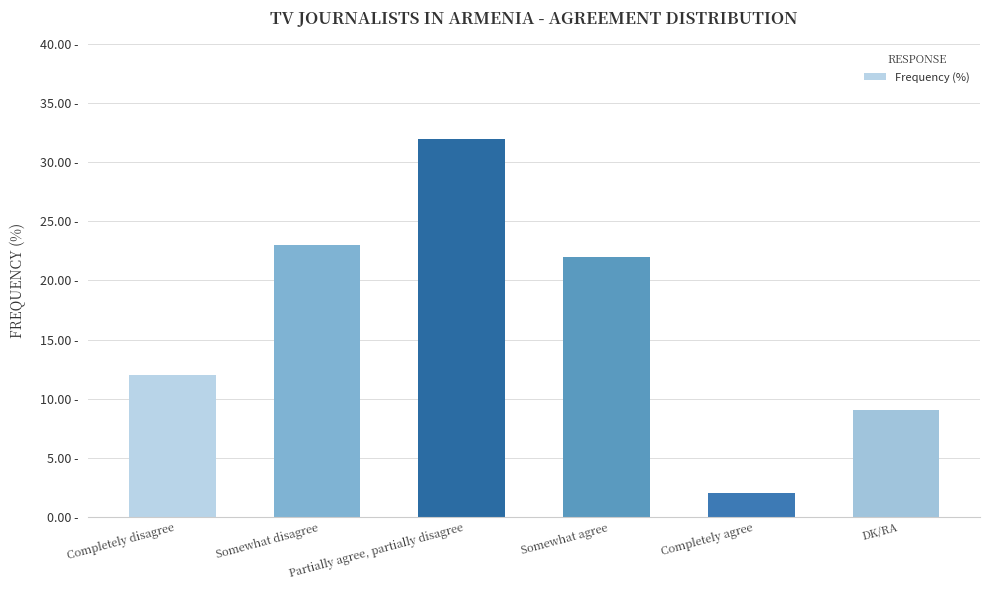

Rank the categories by value from highest to lowest.

Partially agree, partially disagree, Somewhat disagree, Somewhat agree, Completely disagree, DK/RA, Completely agree